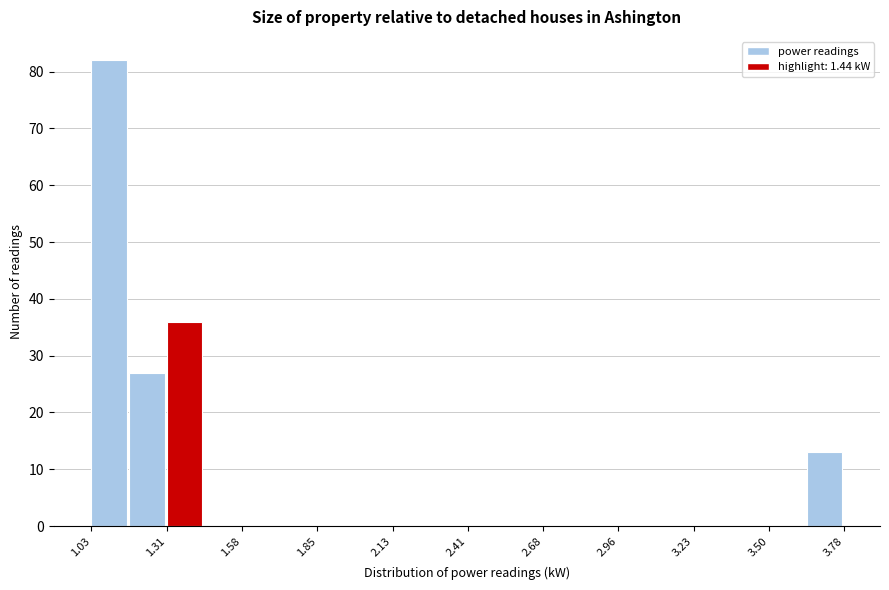

Around what value on the x-axis is the tallest bar? Give the approximate position of its centre, as read against the axis.

1.10